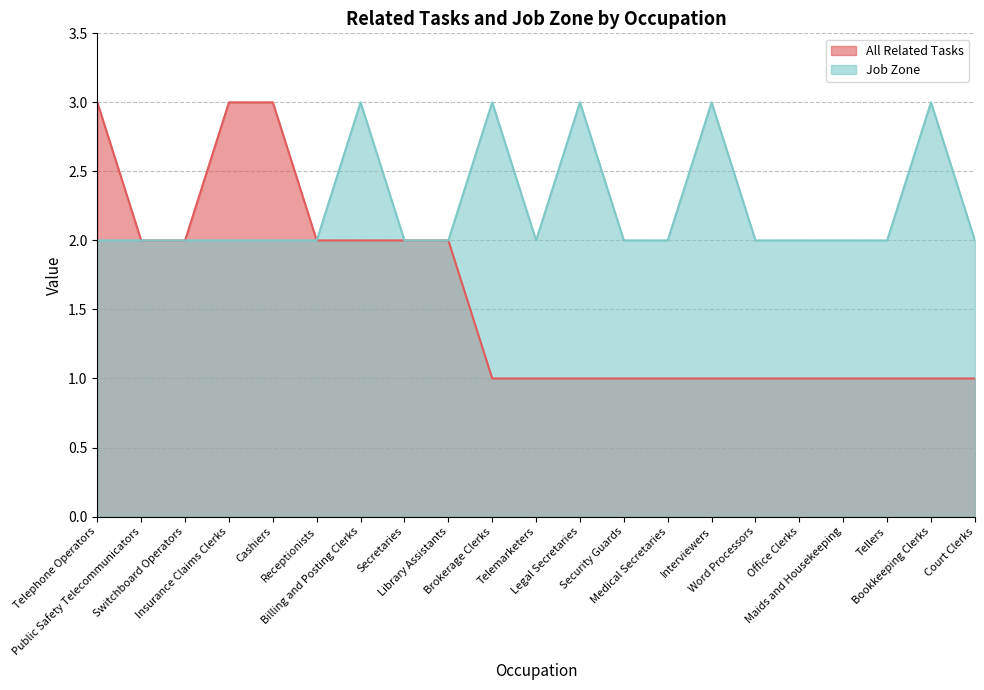

Count the Job Zone values in the range 2 to 3.

21